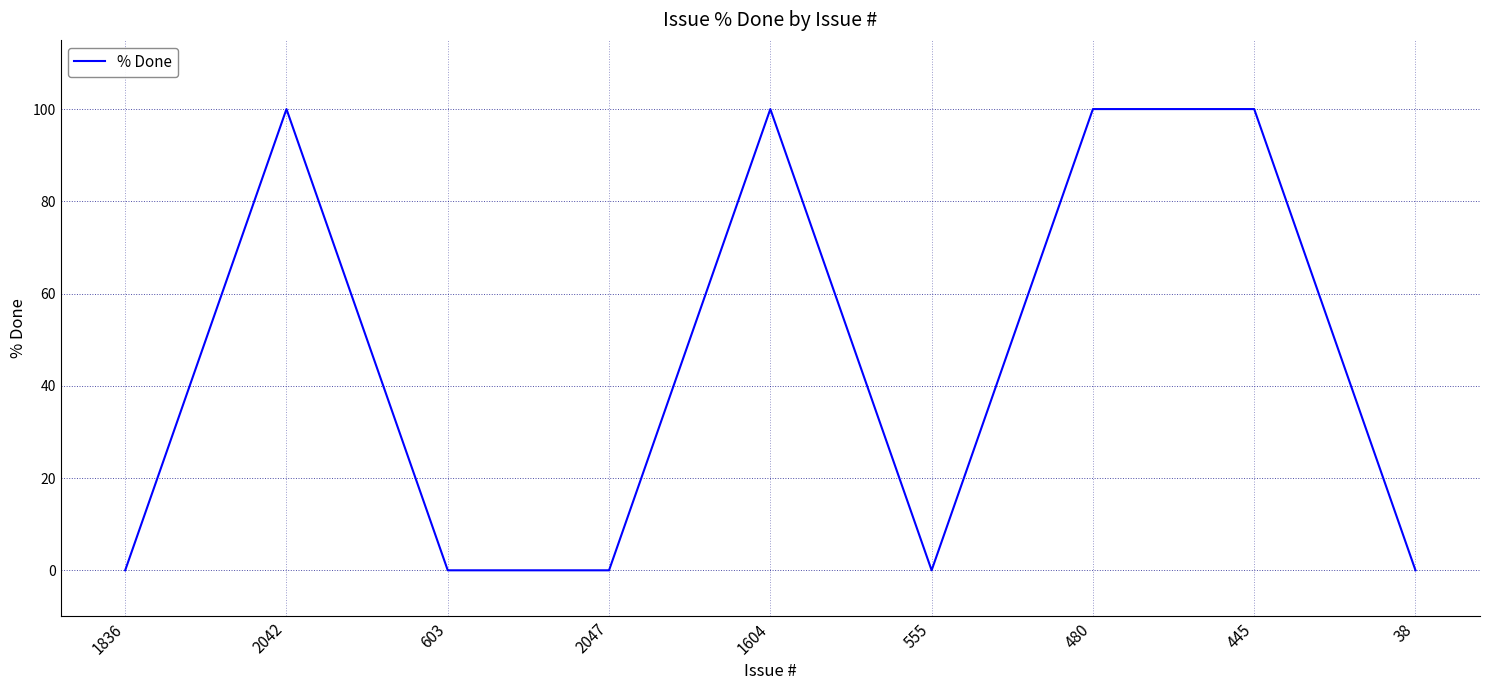

Reading right to left, transcribe all the data shown in this chart.

38=0	445=100	480=100	555=0	1604=100	2047=0	603=0	2042=100	1836=0